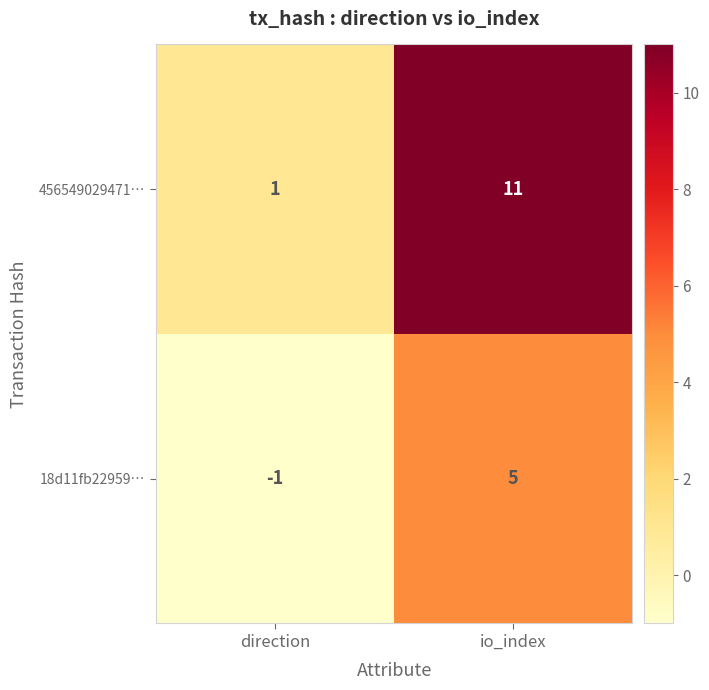

At which label is 456549029471… closest to 6?

direction